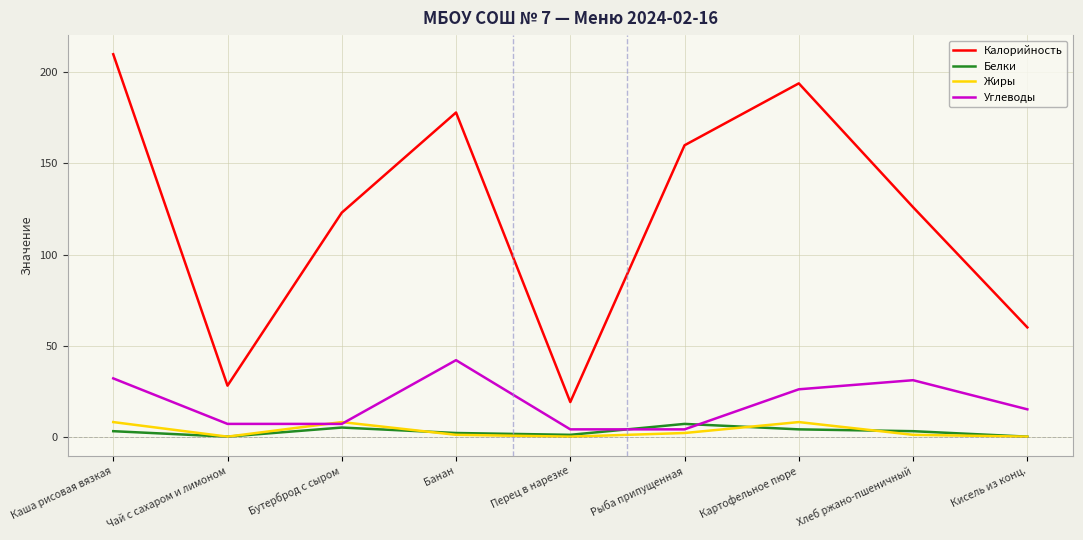

Which series has the widest spread of values?

Калорийность